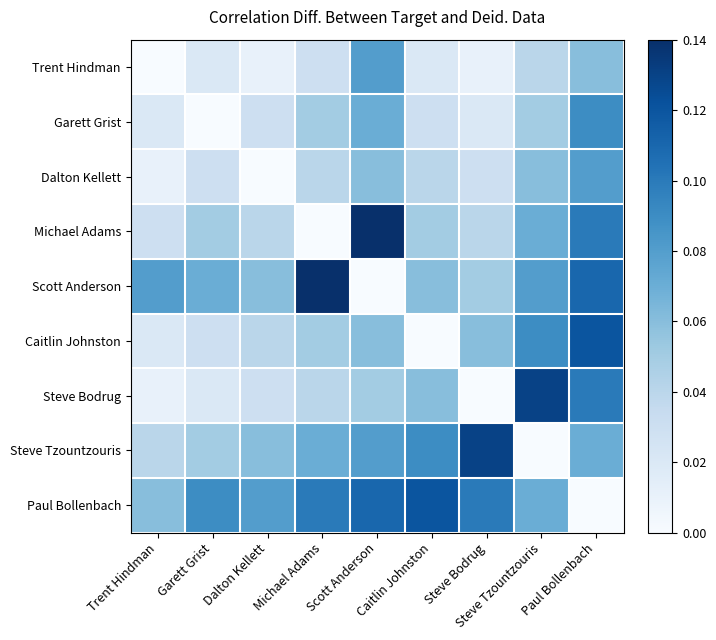

What is the total value across all series at Dalton Kellett?

0.3